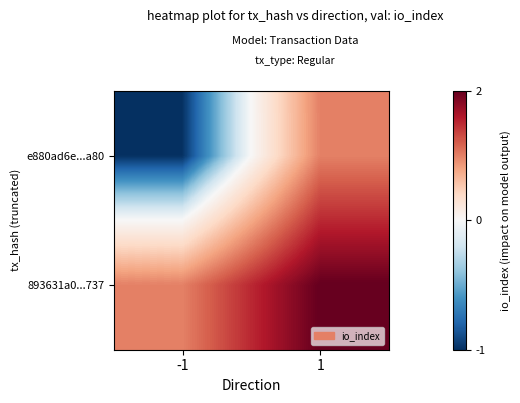

Reading right to left, list all the values displayed in this chart.

e880ad6e...a80: 1=1	-1=-1
893631a0...737: 1=2	-1=1